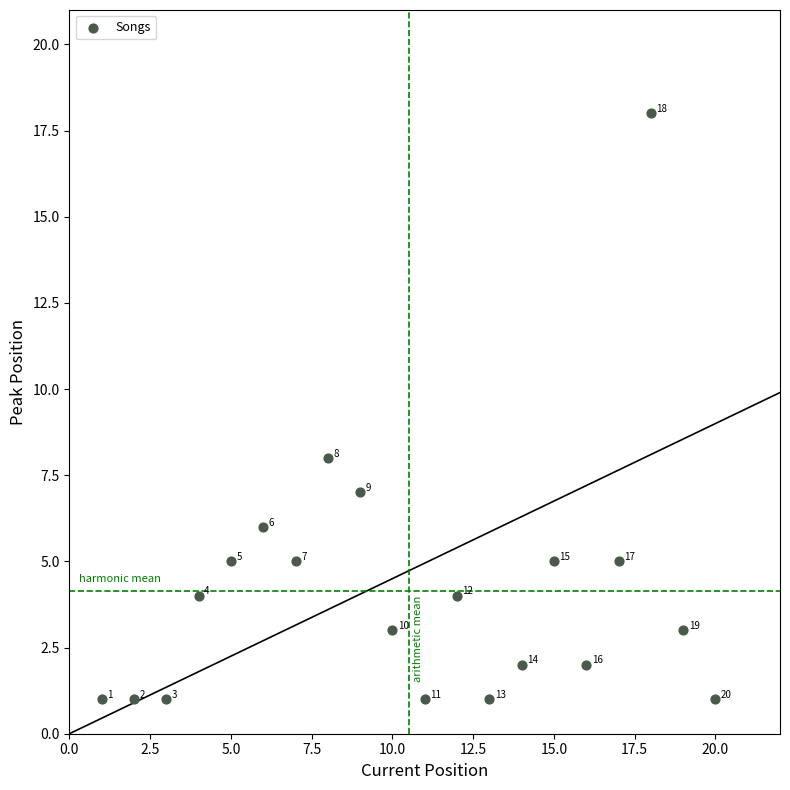

What is the range of Y values (max minus min)?

17